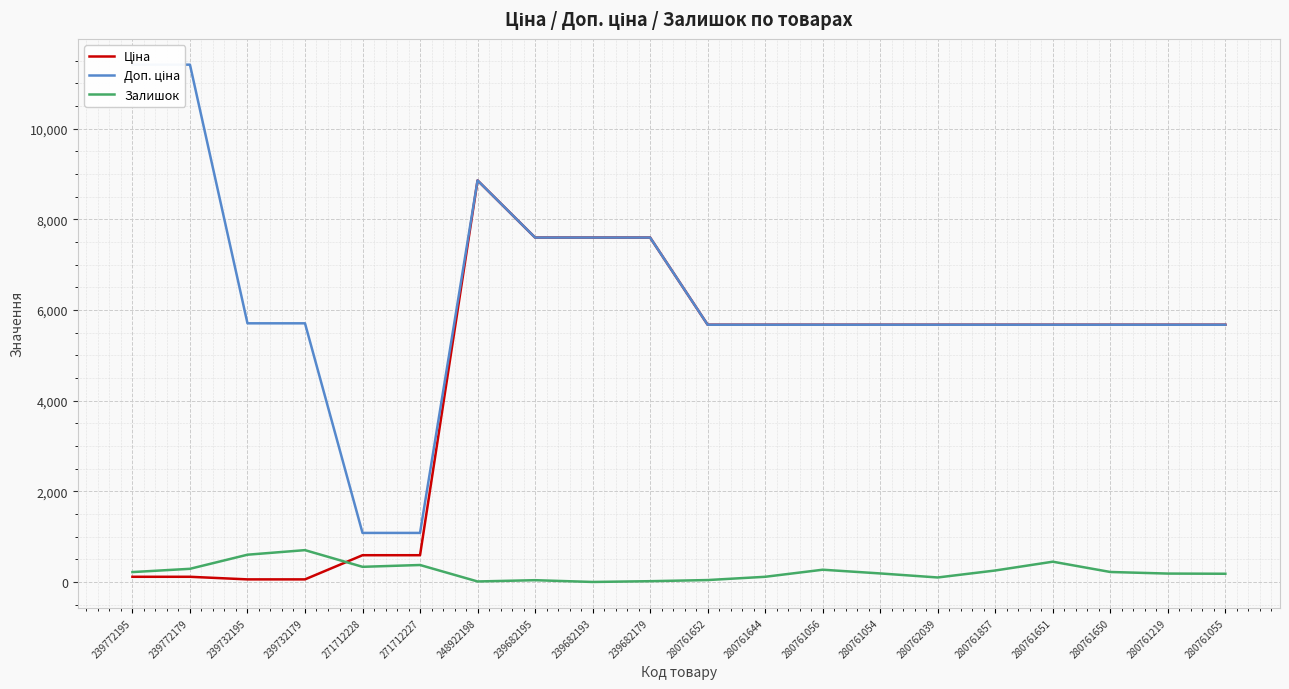

Where is the first local maximum for Доп. ціна?

248922198